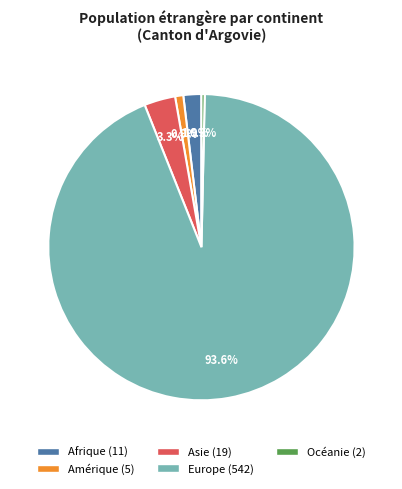

Combined, what portion of the pie is Europe and Afrique?

95.5%